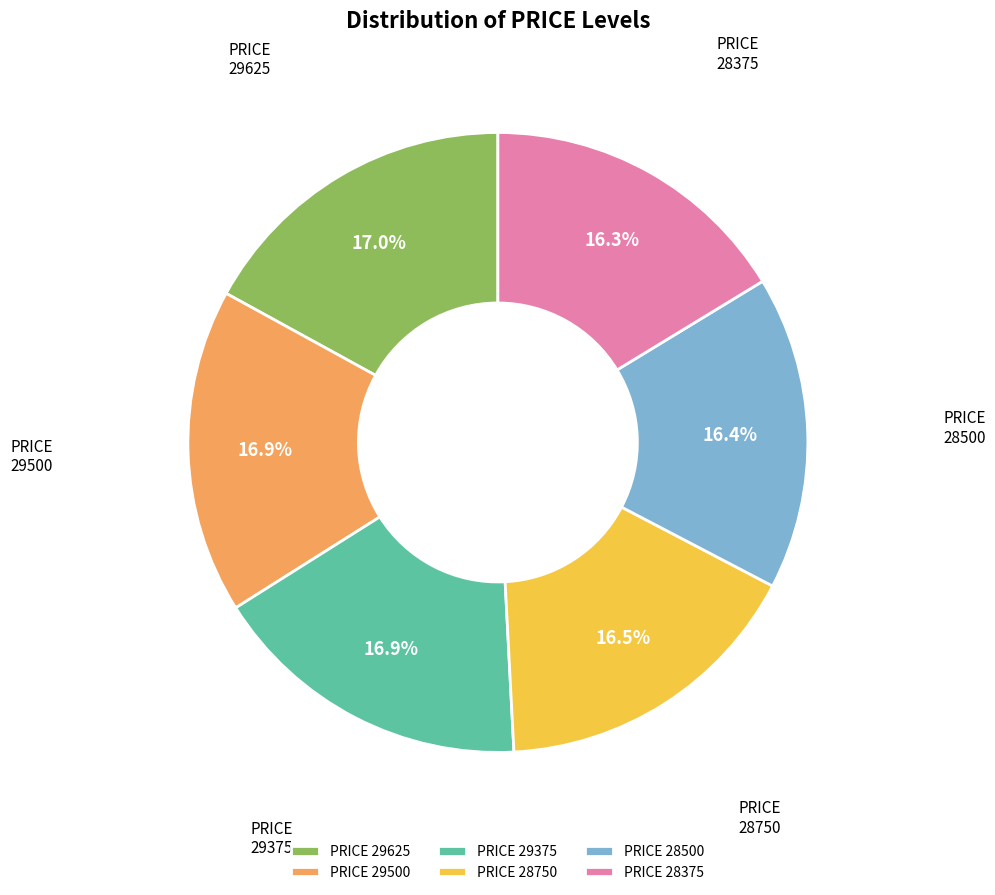

Is PRICE 28375 the majority of the pie?

No